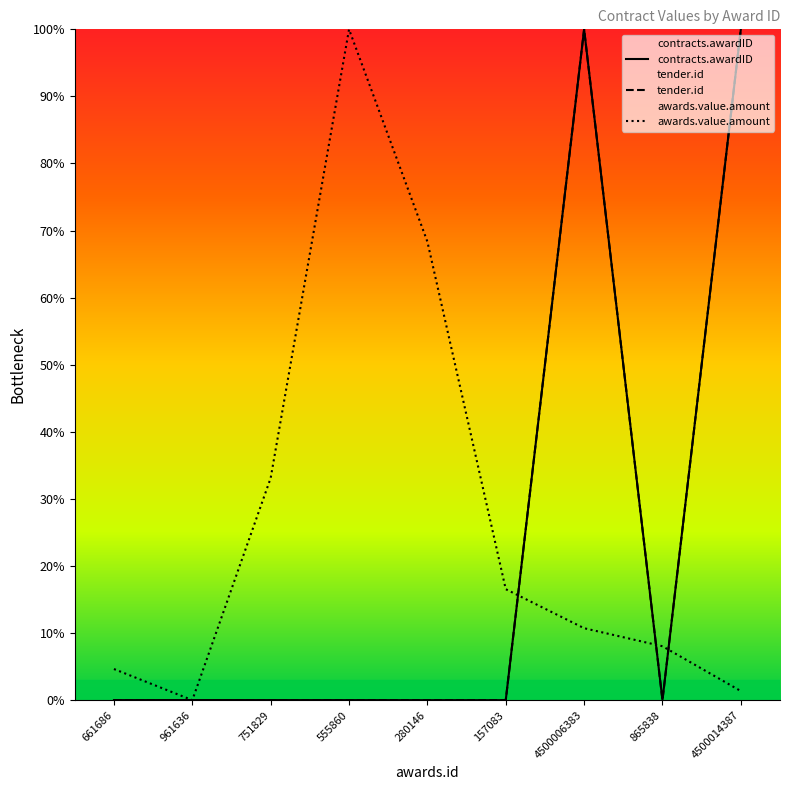

What is the spread (max minus min) of values at 661686?

4.6